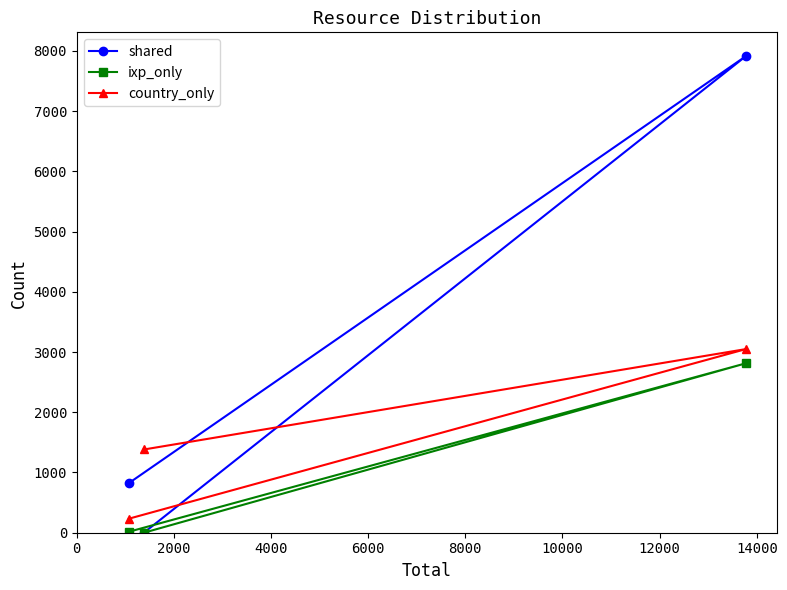

Rank the series by their average value, from highest to lowest.

shared, country_only, ixp_only